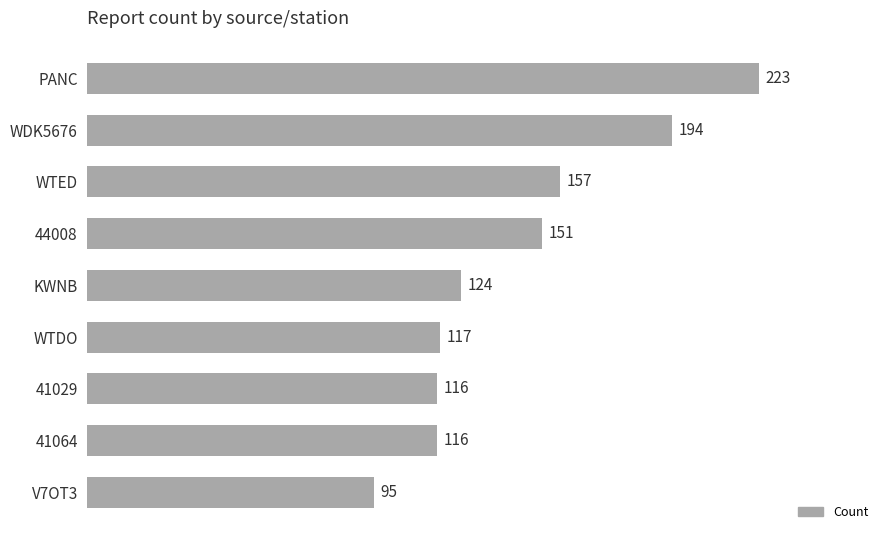

What is the difference between the second highest and second lowest values?

78